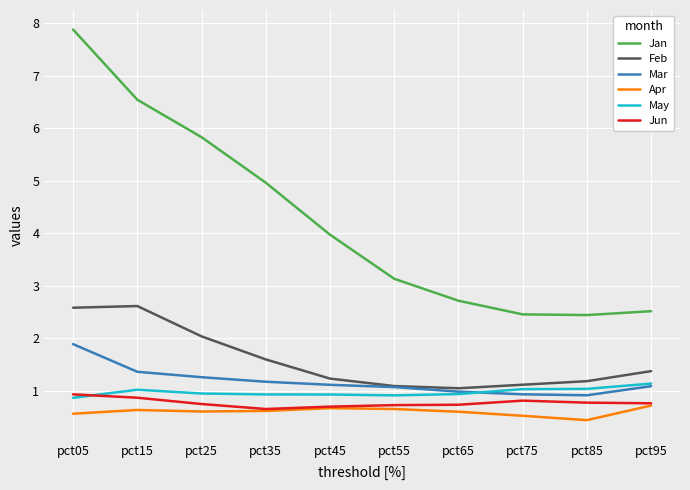

Is it true that Mar equals 2.2 at pct25?

False